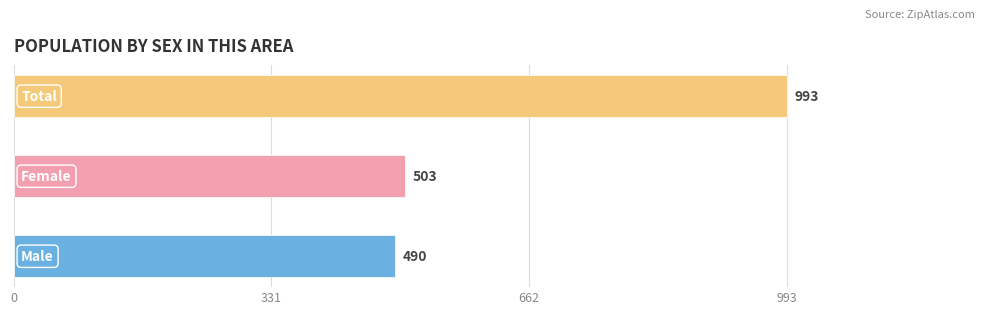

What is the sum of all values?

1986